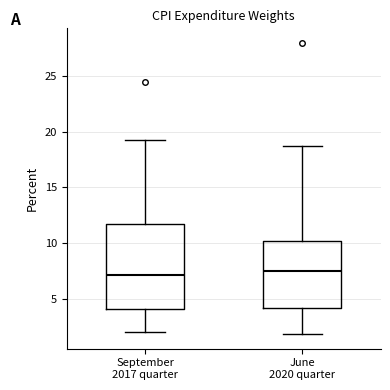

Where does the lower whisker of the box for June 2020 quarter end on the y-axis? The values are not printed on the chart, so give them approximately, as read against the axis.

2.0